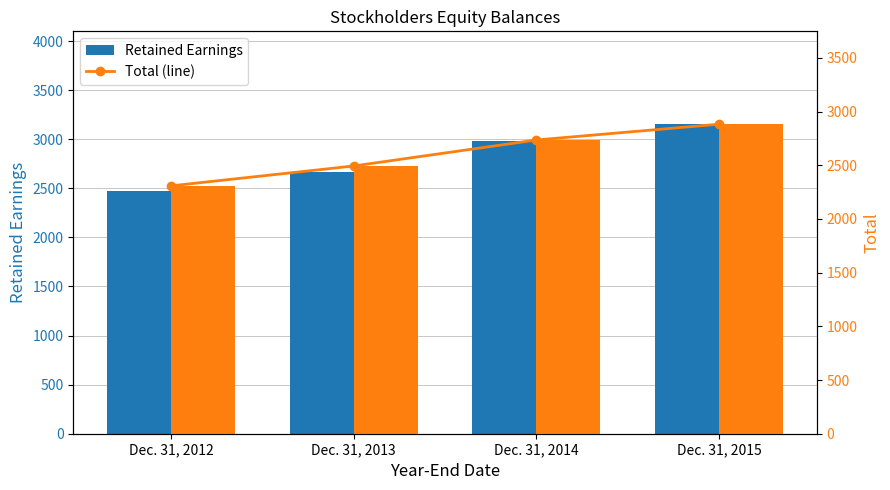

Which series has the largest range (max minus min)?

Retained Earnings